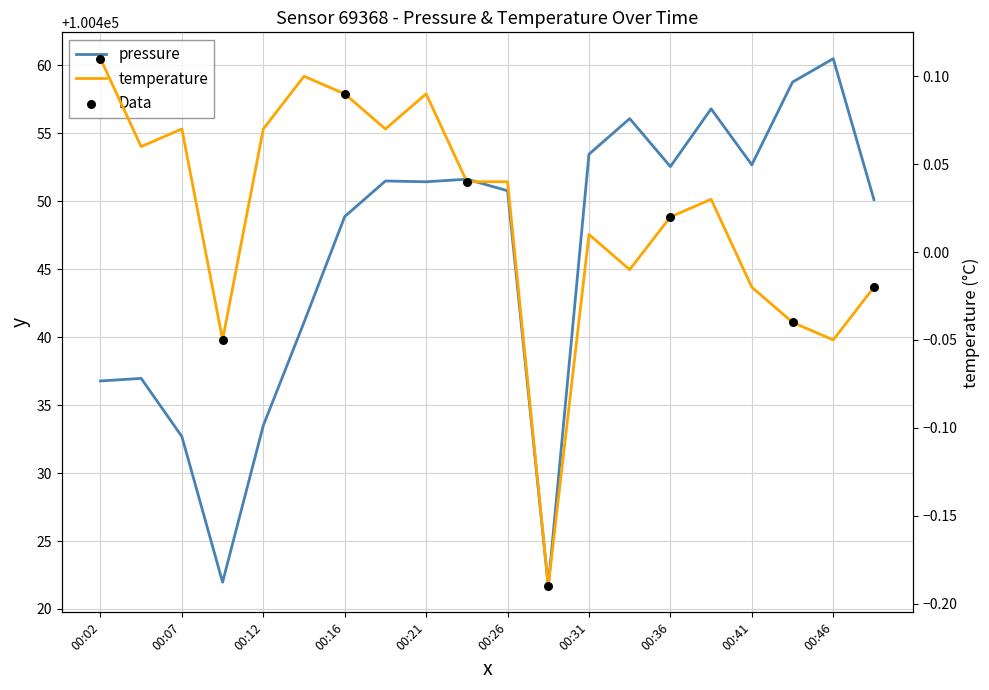

At how many categories does at least one series exceed 81011?

20